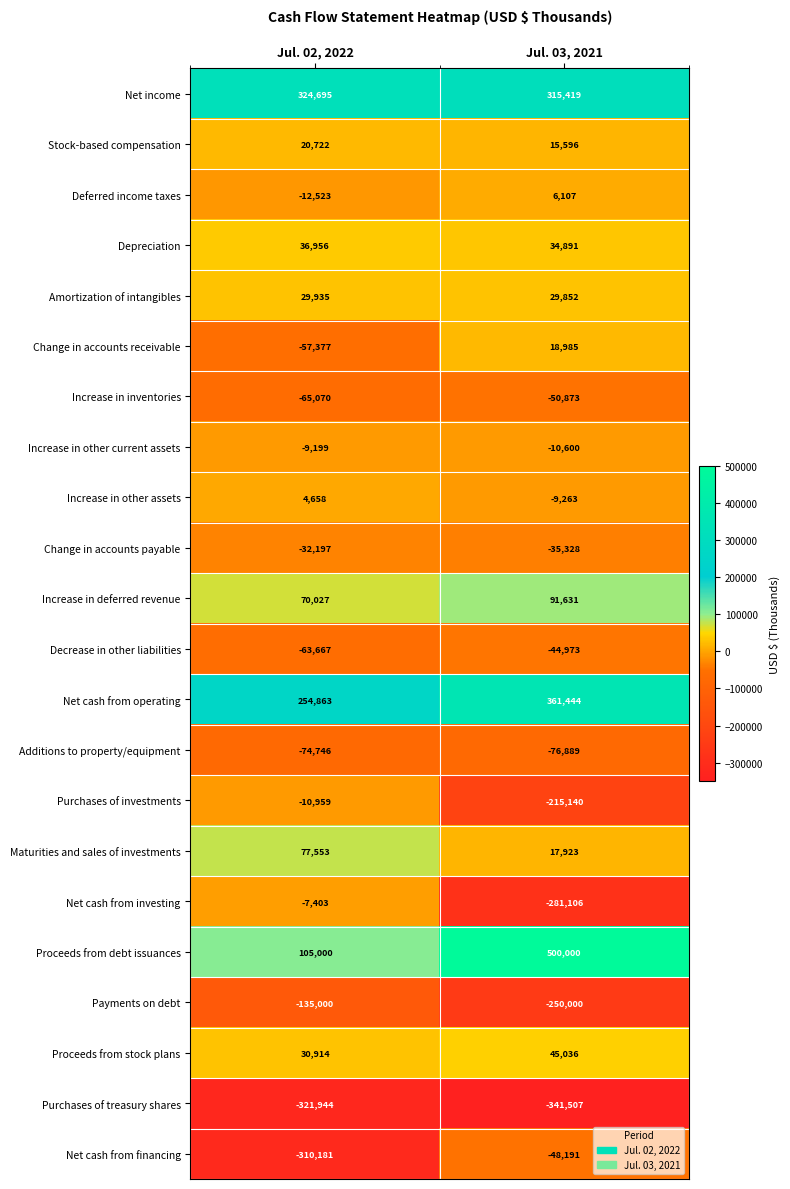

Read the Net cash from financing value at Jul. 02, 2022, to the nearest 50.

-310200